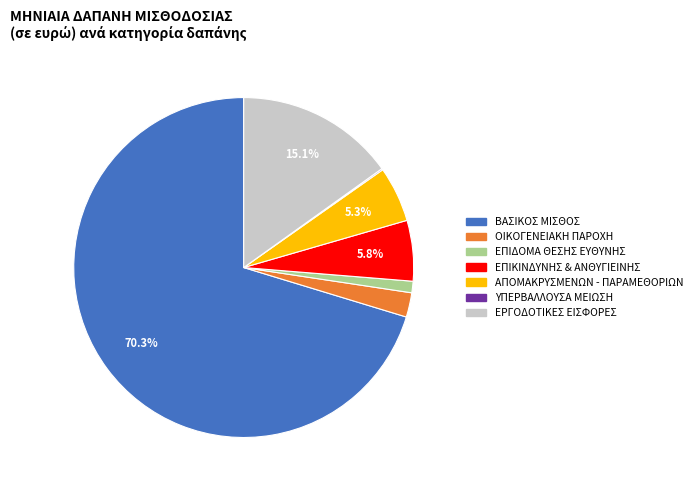

Does any single category account for the majority?

Yes